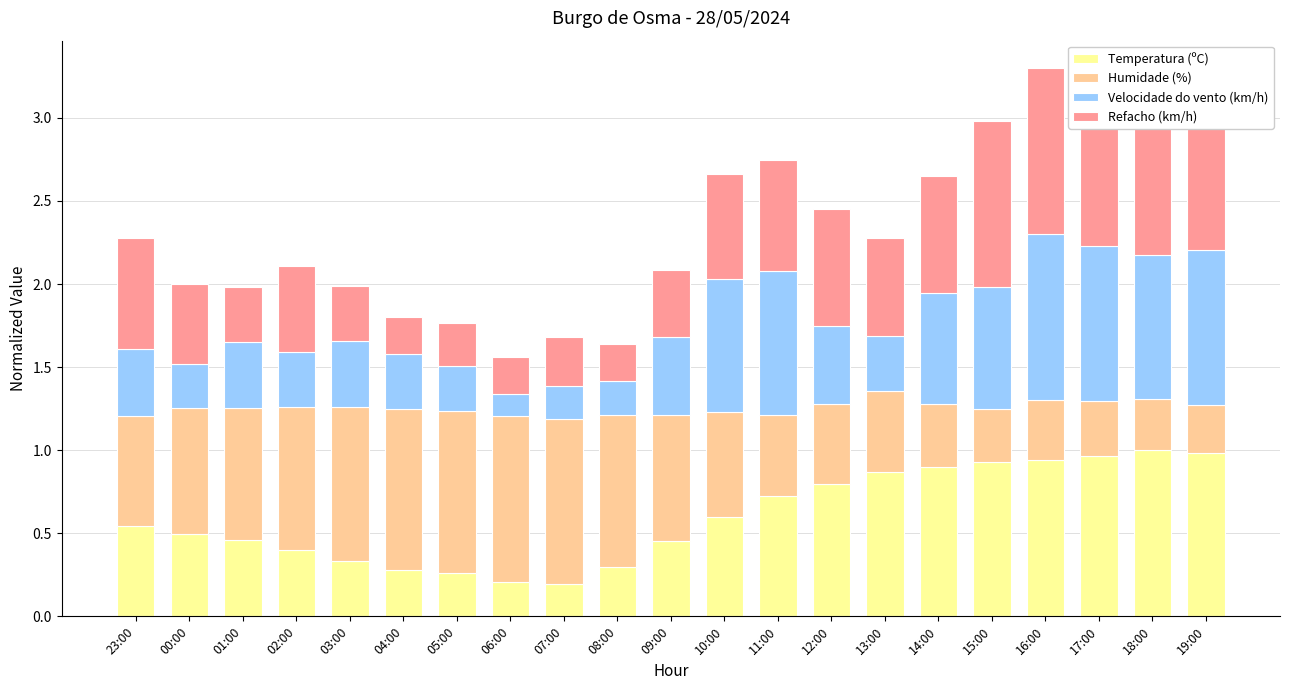

Reading right to left, transcribe all the data shown in this chart.

Temperatura (ºC): 1.0	1.0	1.0	0.9	0.9	0.9	0.9	0.8	0.7	0.6	0.5	0.3	0.2	0.2	0.3	0.3	0.3	0.4	0.5	0.5	0.5
Humidade (%): 0.3	0.3	0.3	0.4	0.3	0.4	0.5	0.5	0.5	0.6	0.8	0.9	1.0	1.0	1.0	1.0	0.9	0.9	0.8	0.8	0.7
Velocidade do vento (km/h): 0.9	0.9	0.9	1.0	0.7	0.7	0.3	0.5	0.9	0.8	0.5	0.2	0.2	0.1	0.3	0.3	0.4	0.3	0.4	0.3	0.4
Refacho (km/h): 1.0	1.0	1.0	1.0	1.0	0.7	0.6	0.7	0.7	0.6	0.4	0.2	0.3	0.2	0.3	0.2	0.3	0.5	0.3	0.5	0.7